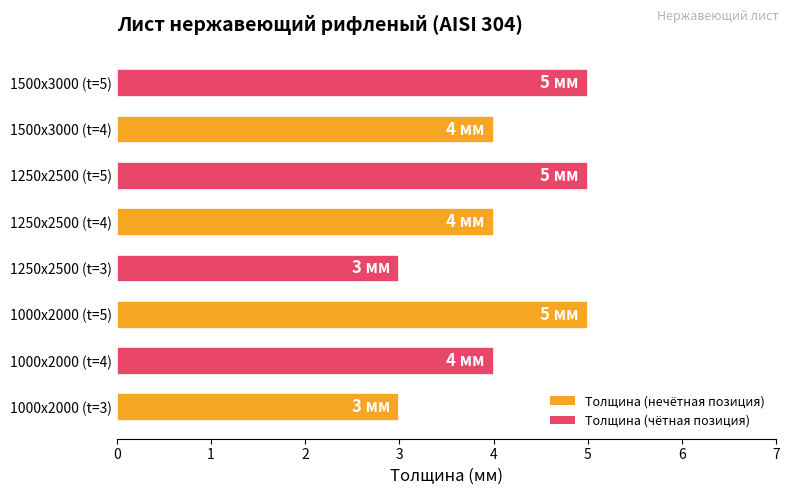

What is the minimum value shown in the chart?

3